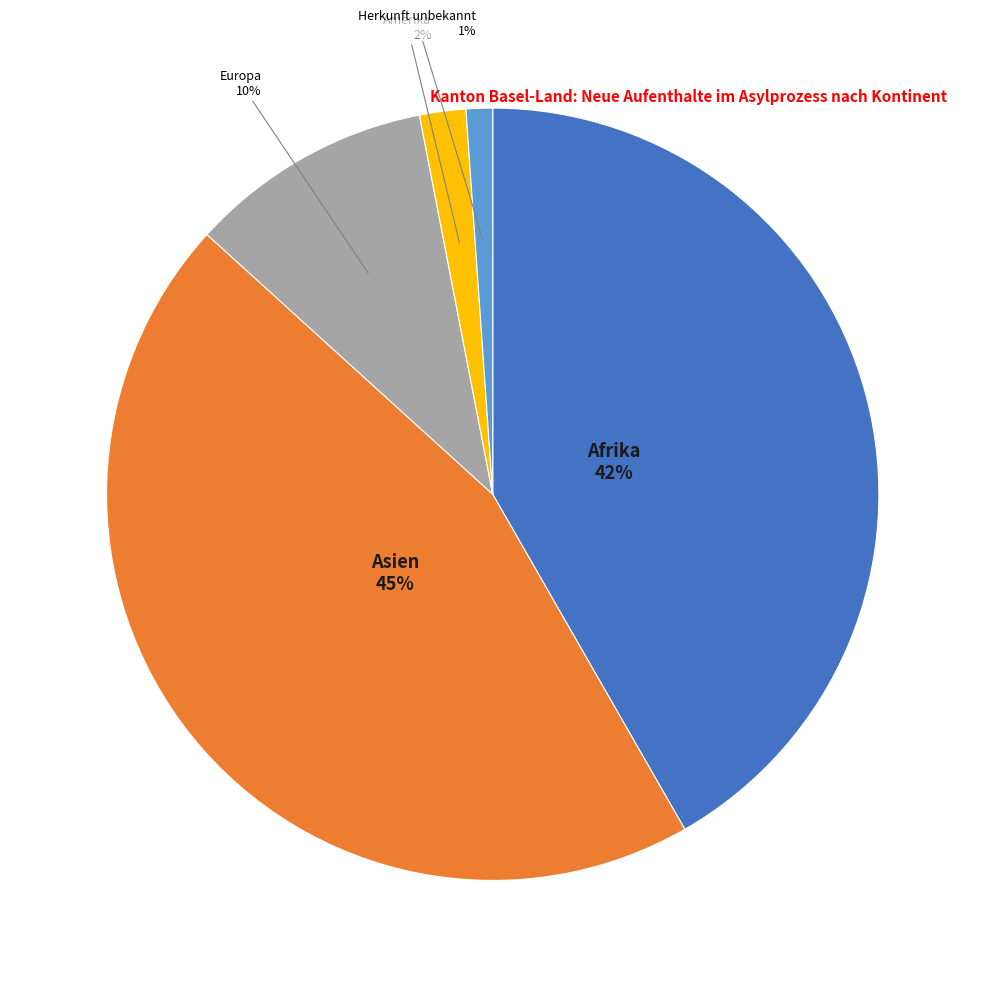

To the nearest percent, what is the difference between the largest and smallest slice percentages?

44%